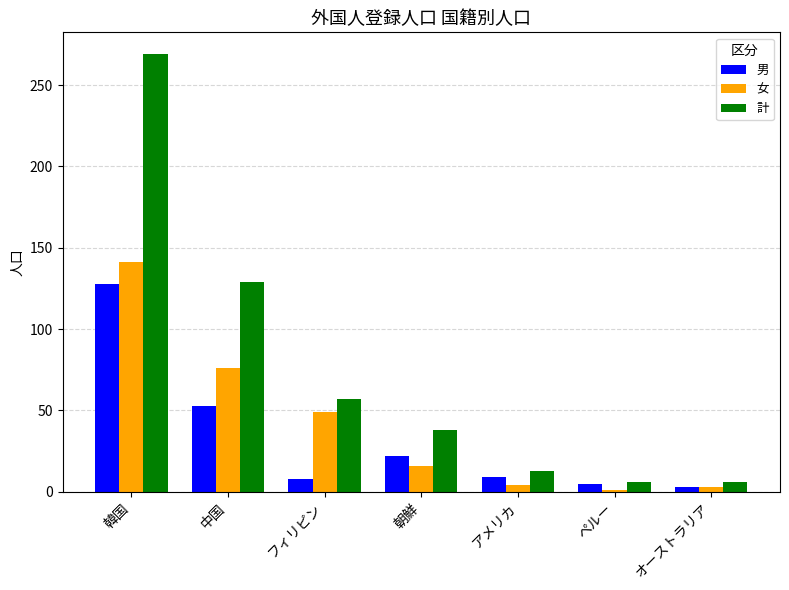

What position from the left is 朝鮮?

4